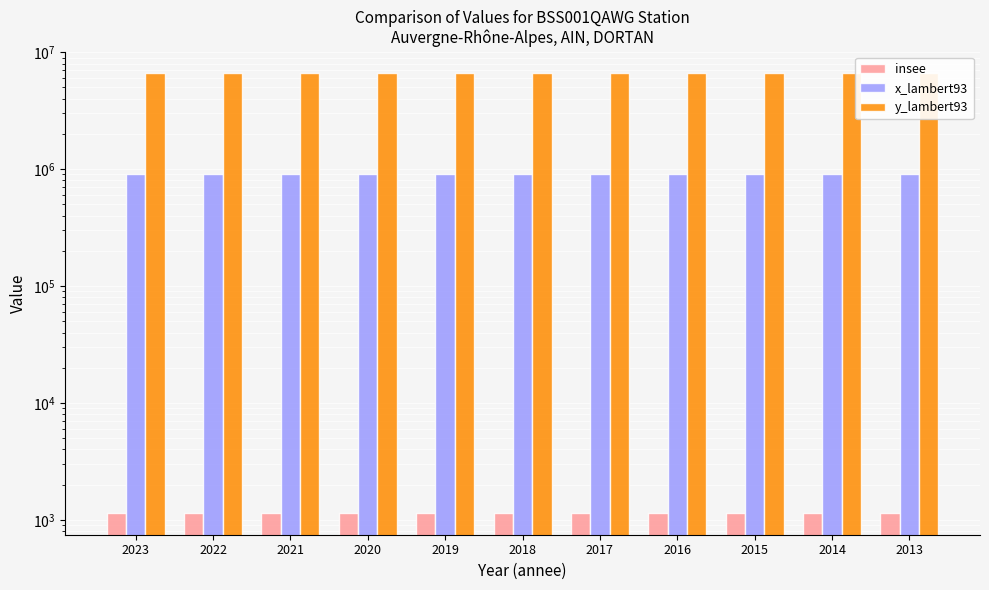

At which category does the chart reach its minimum across all series?

2023